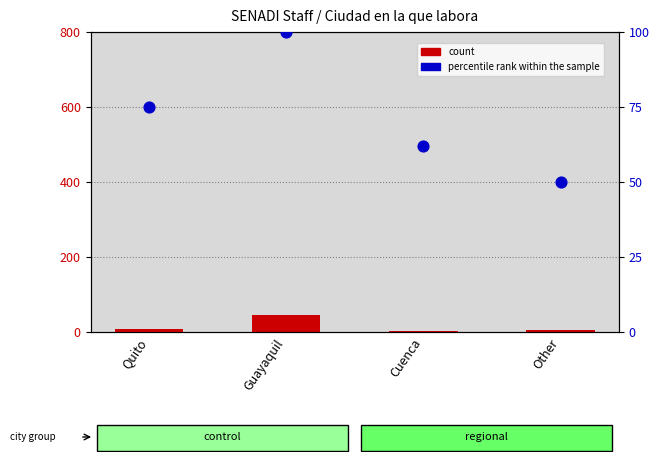

What is the total value across all series at Other?

55